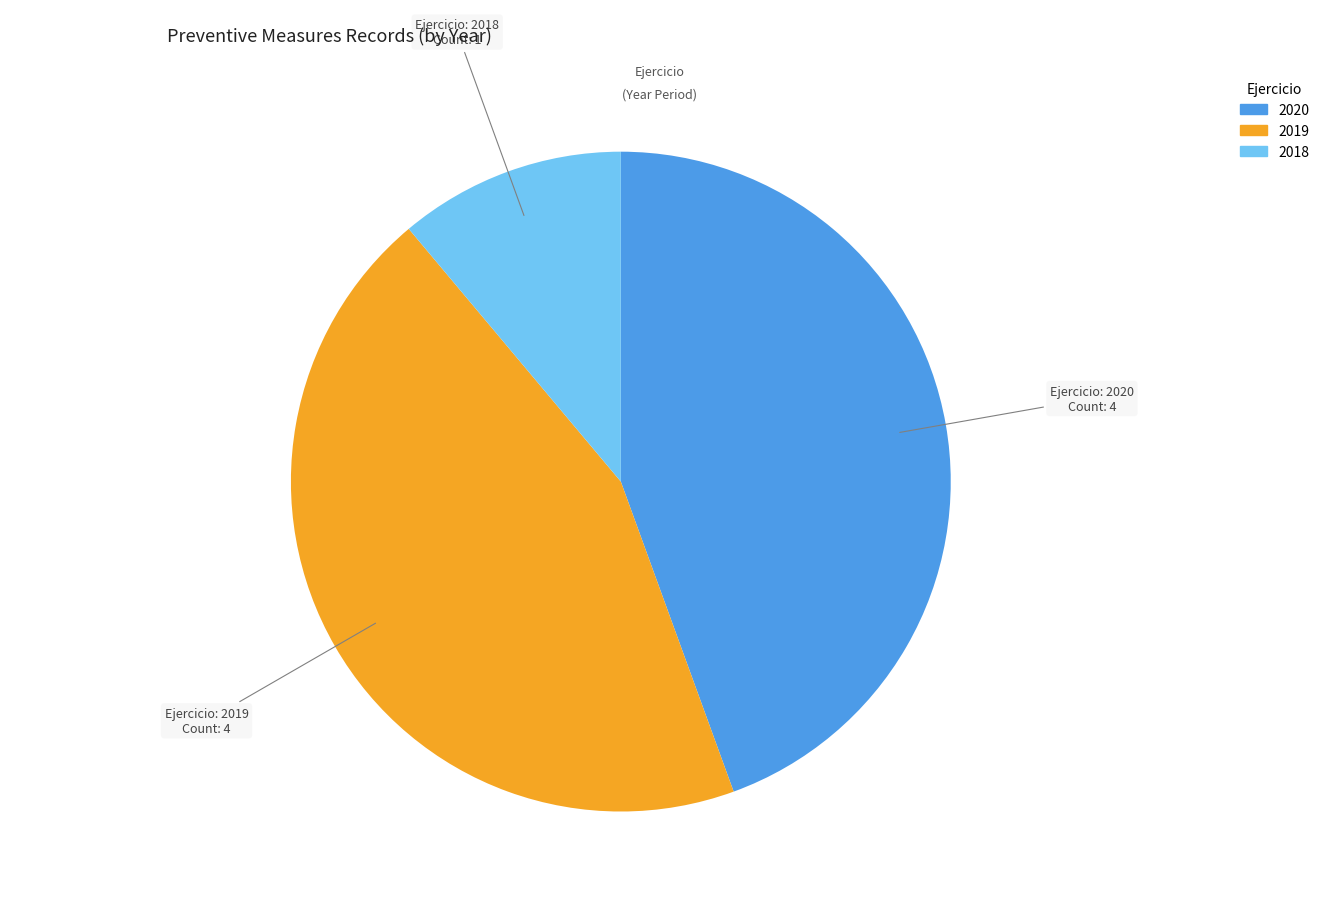

Do 2018 and 2020 together represent more than half of the pie?

Yes